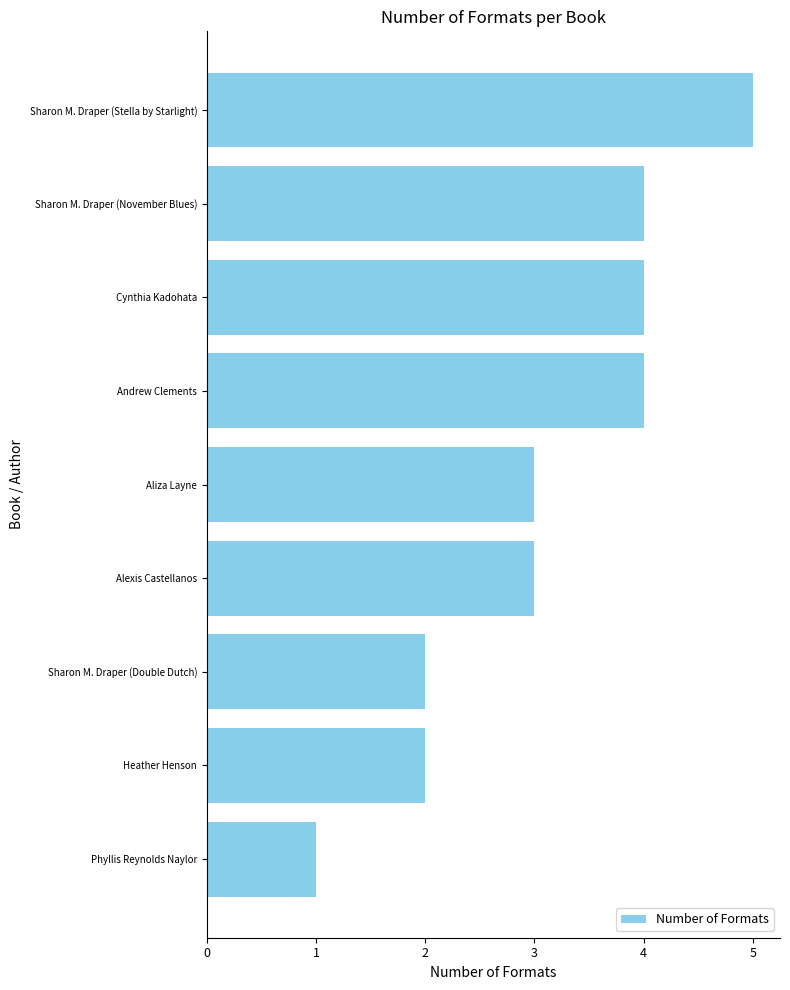

How many bars are there in total?

9